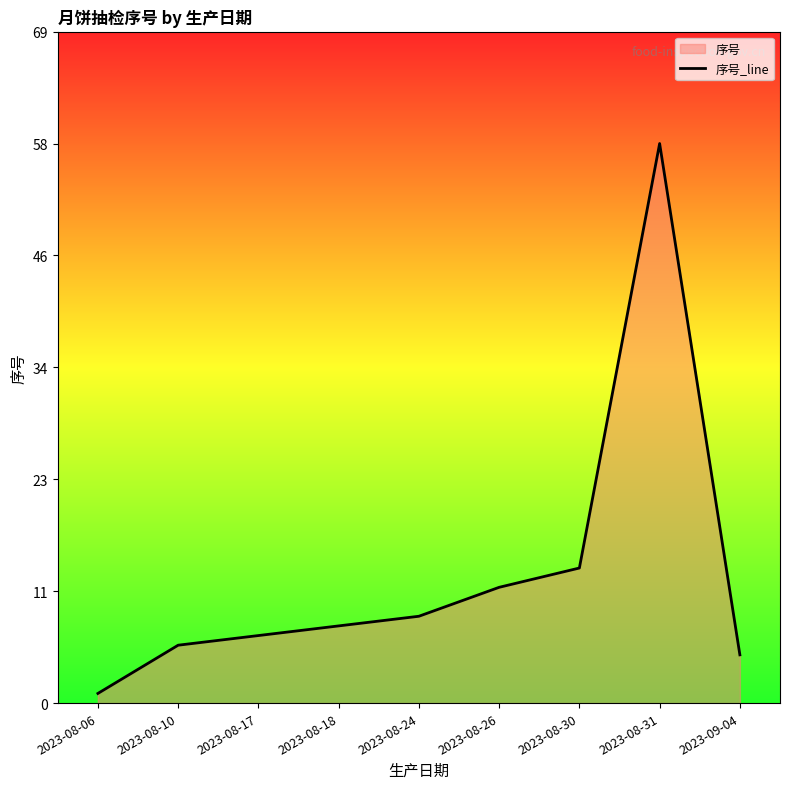

What is the value of the 9th point from the left?

5